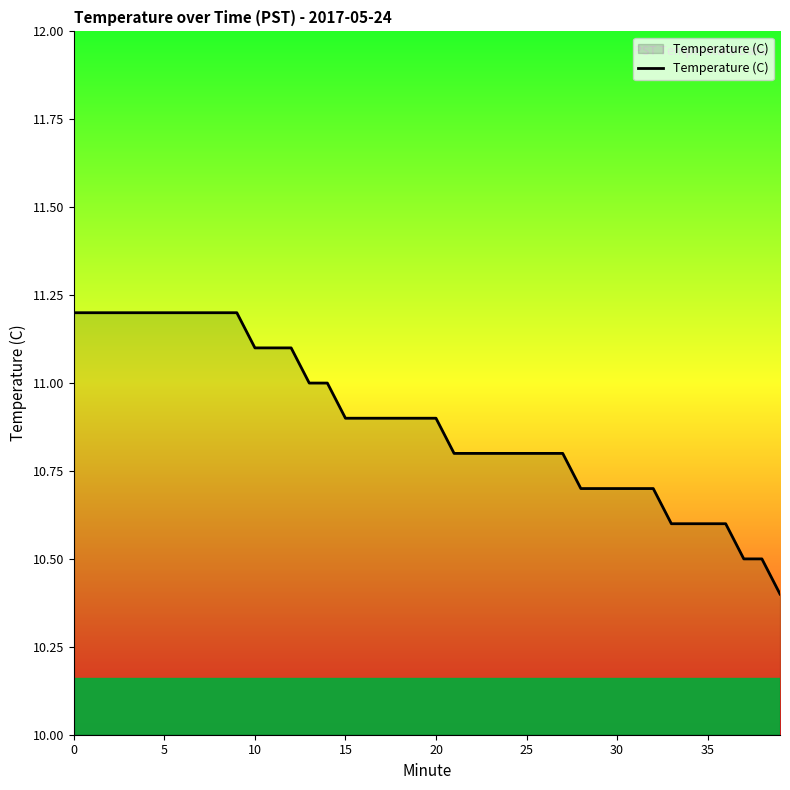

What is the minimum value shown in the chart?

10.4